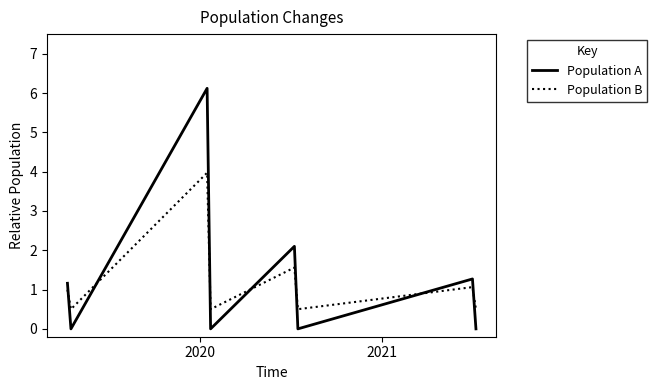

How many interior local peaks does the Population B series have?

3